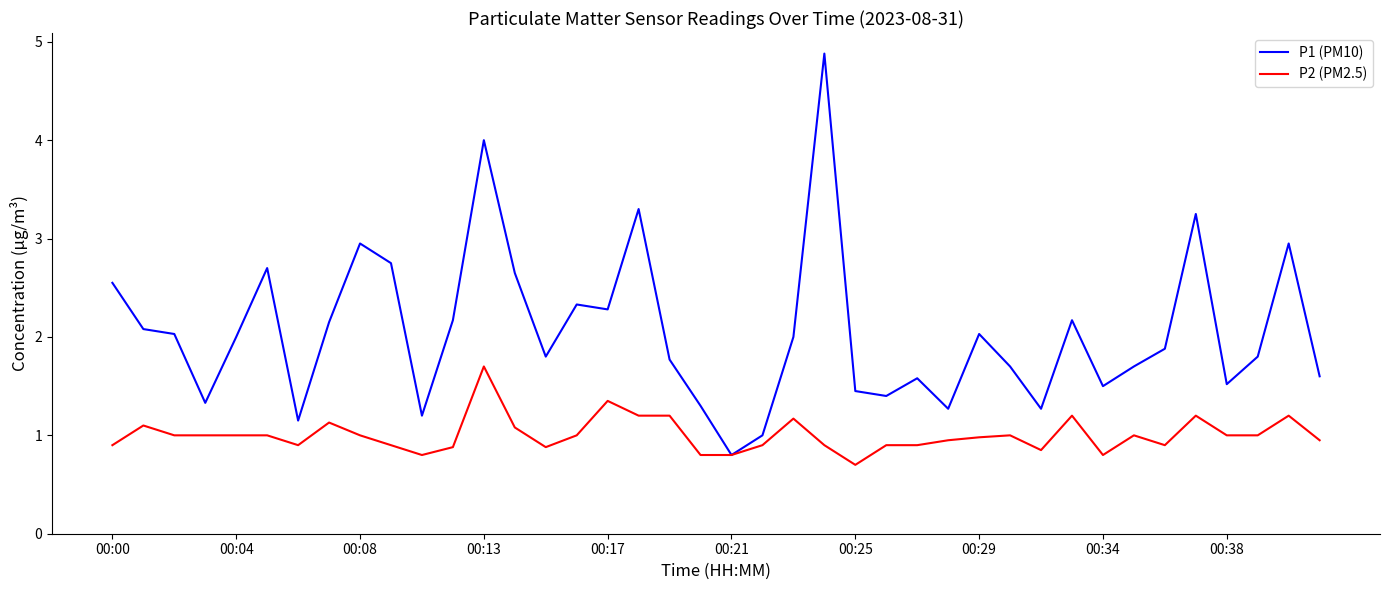

What is the minimum value for P2 (PM2.5)?

0.7